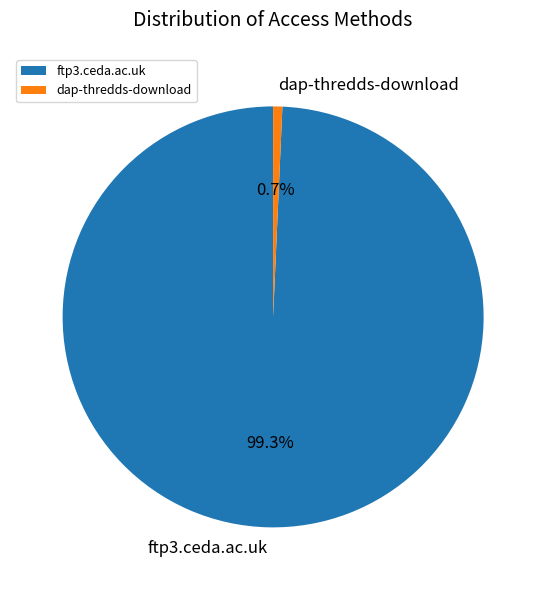

Do ftp3.ceda.ac.uk and dap-thredds-download together represent more than half of the pie?

Yes